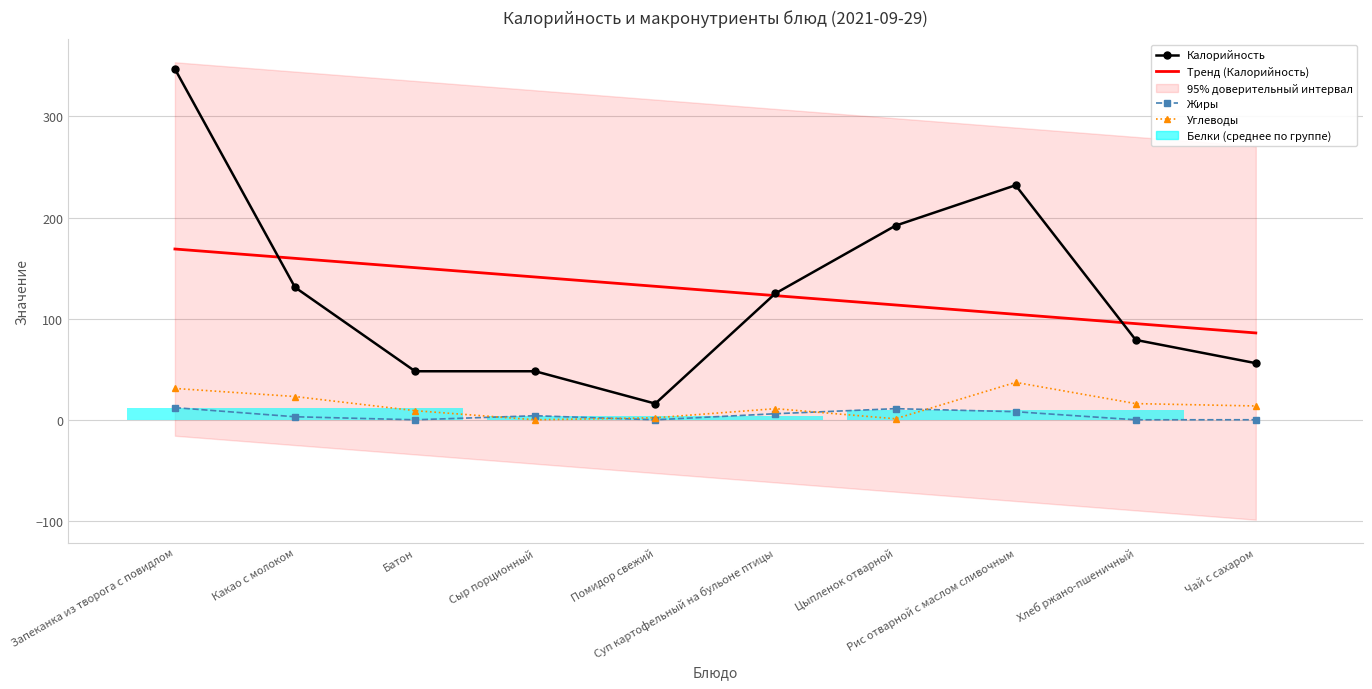

Where is the first local minimum for Углеводы?

Сыр порционный